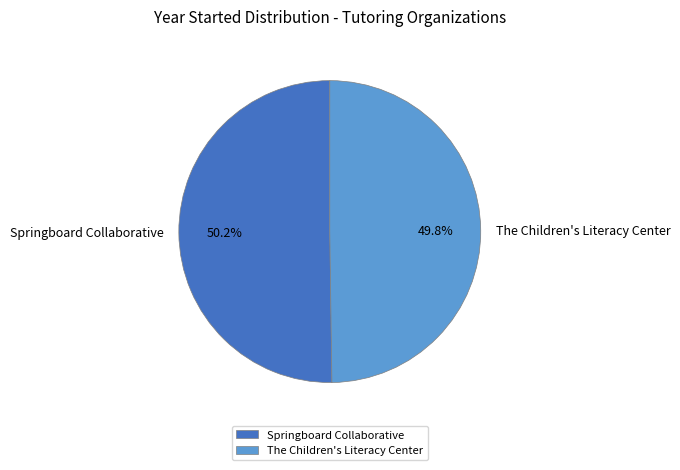

What portion of the pie excludes Springboard Collaborative?

49.8%